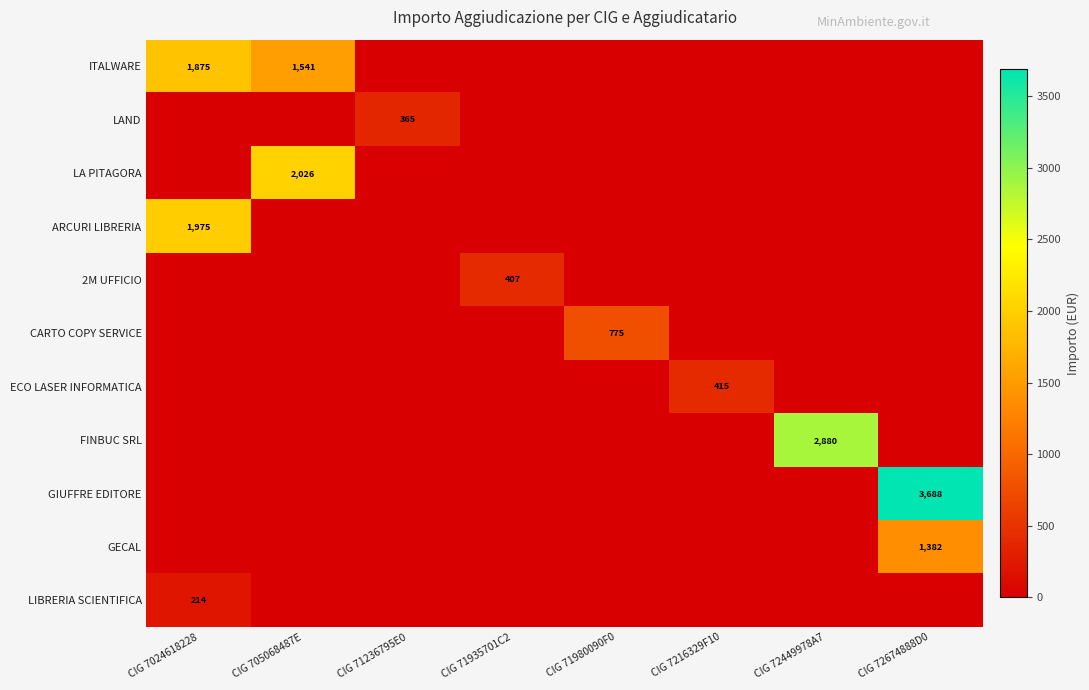

What is the total value across all series at CIG 71236795E0?

365.0